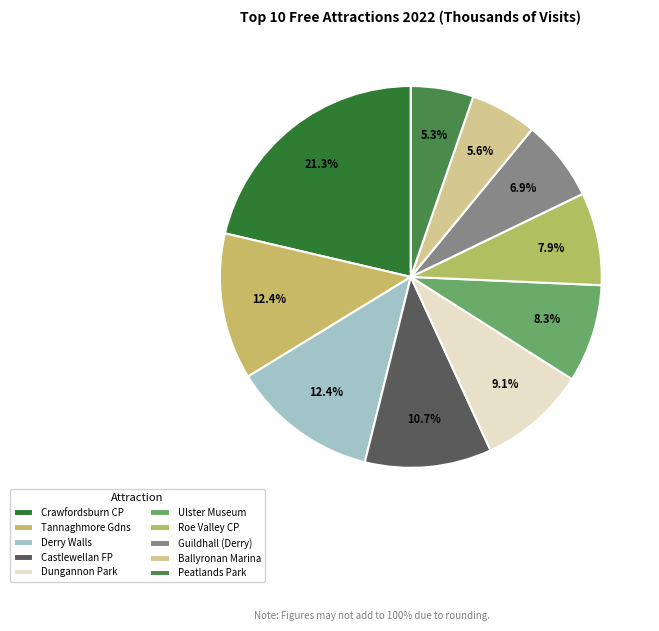

How many segments does this pie chart have?

10